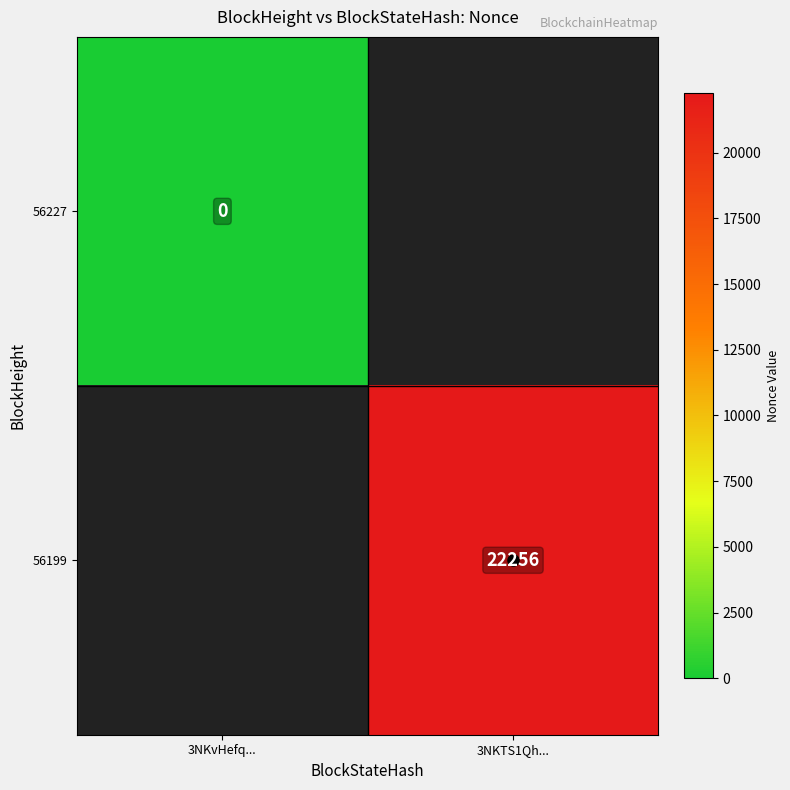

At how many categories does at least one series exceed 11644?

1